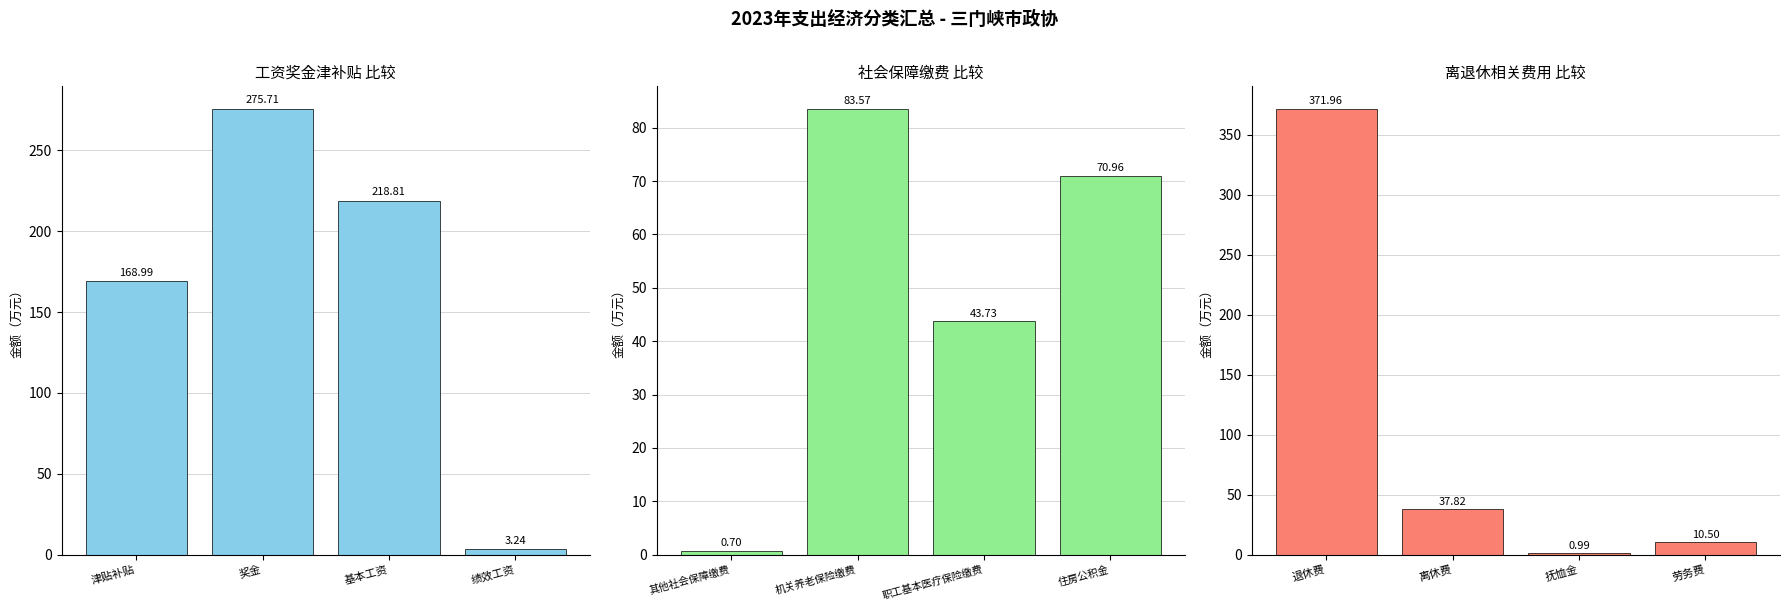

What is the difference between the maximum and minimum values in the 工资奖金津补贴 series?

272.5